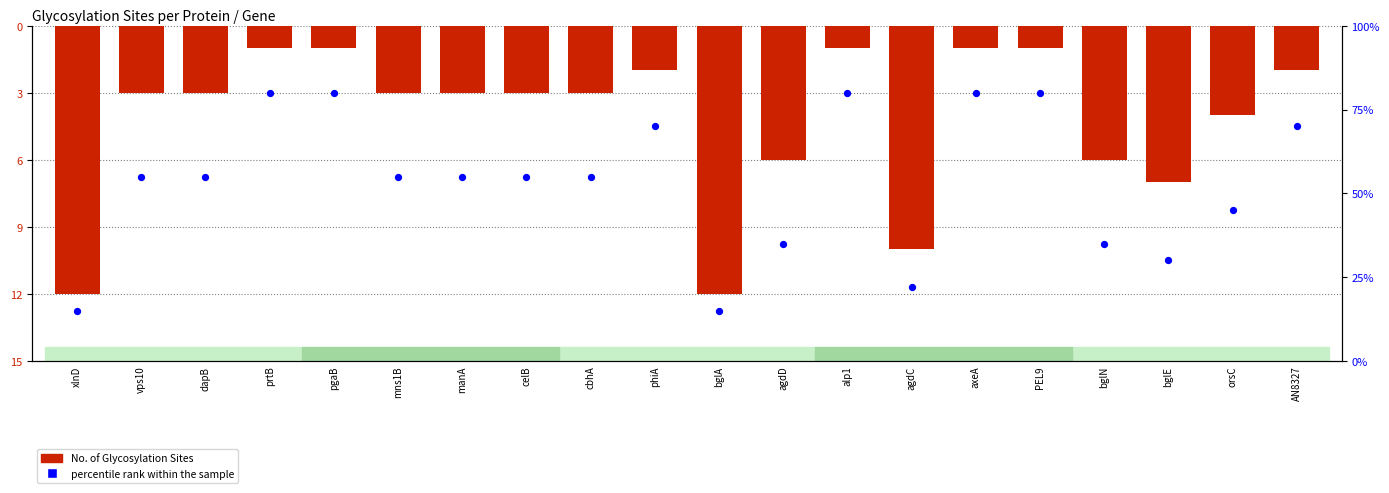

What are all the series names shown in the legend?

No. of Glycosylation Sites, percentile rank within the sample